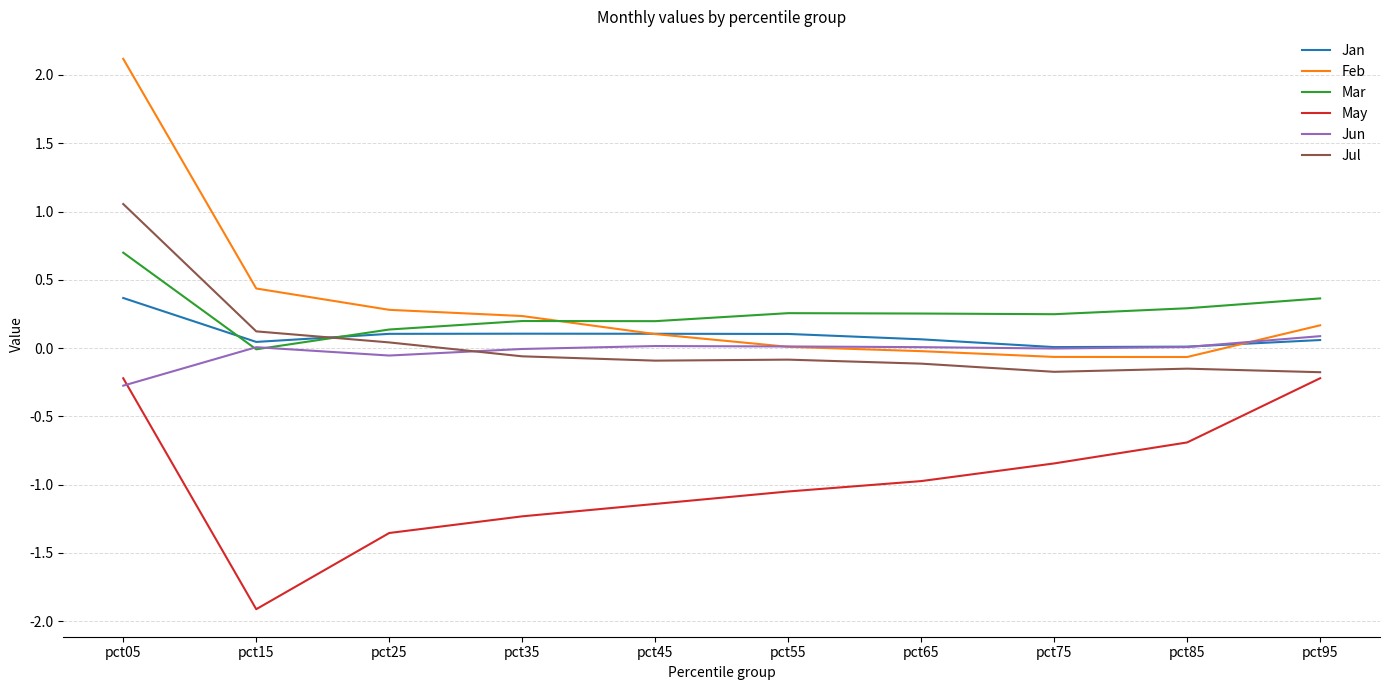

List the series in order of their peak value, highest first.

Feb, Jul, Mar, Jan, Jun, May